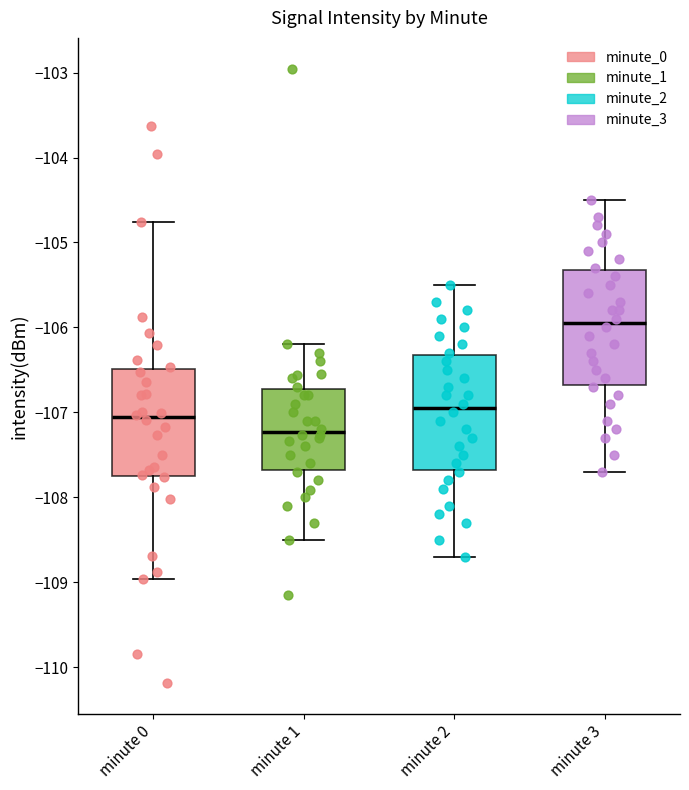

Reading left to right, transcribe this box plot: for each box, give where its median line is, the range the box spans, and where its two whiskers end, as read against the y-axis. The values are not printed on the chart, so give them approximately, as read against the axis.

minute 0: median -107.1, box -107.8 to -106.5, whiskers -109.0 to -104.8
minute 1: median -107.2, box -107.7 to -106.7, whiskers -108.5 to -106.2
minute 2: median -106.9, box -107.7 to -106.3, whiskers -108.7 to -105.5
minute 3: median -105.9, box -106.7 to -105.3, whiskers -107.7 to -104.5